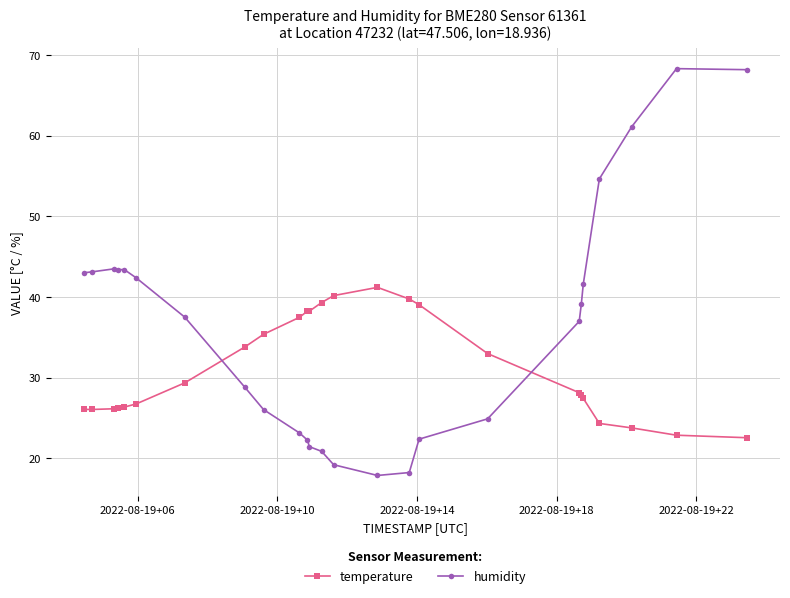

True or false: temperature has more than 0 points higher than both neighbors.

True